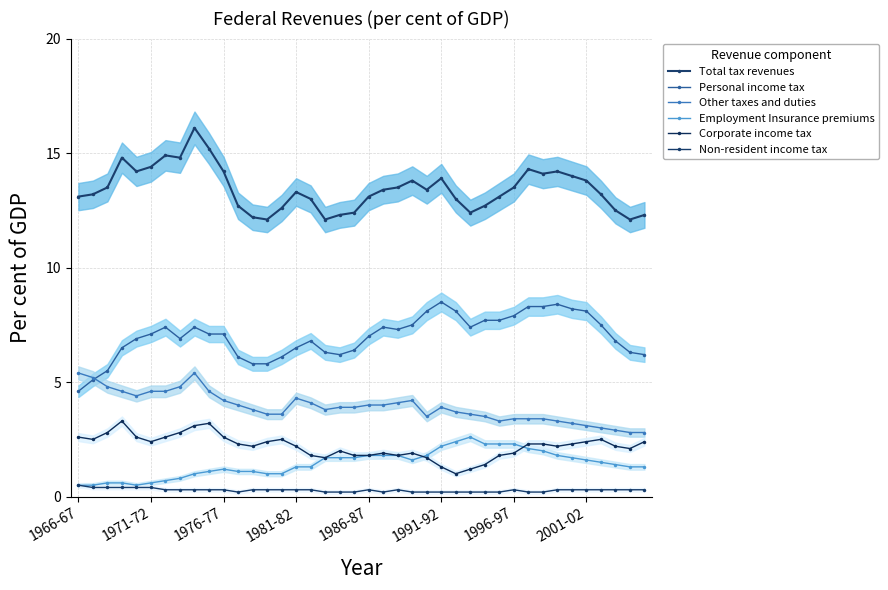

Reading right to left, list all the values displayed in this chart.

Total tax revenues: 12.3	12.1	12.5	13.2	13.8	14.0	14.2	14.1	14.3	13.5	13.1	12.7	12.4	13.0	13.9	13.4	13.8	13.5	13.4	13.1	12.4	12.3	12.1	13.0	13.3	12.6	12.1	12.2	12.7	14.2	15.2	16.1	14.8	14.9	14.4	14.2	14.8	13.5	13.2	13.1
Personal income tax: 6.2	6.3	6.8	7.5	8.1	8.2	8.4	8.3	8.3	7.9	7.7	7.7	7.4	8.1	8.5	8.1	7.5	7.3	7.4	7.0	6.4	6.2	6.3	6.8	6.5	6.1	5.8	5.8	6.1	7.1	7.1	7.4	6.9	7.4	7.1	6.9	6.5	5.5	5.1	4.6
Other taxes and duties: 2.8	2.8	2.9	3.0	3.1	3.2	3.3	3.4	3.4	3.4	3.3	3.5	3.6	3.7	3.9	3.5	4.2	4.1	4.0	4.0	3.9	3.9	3.8	4.1	4.3	3.6	3.6	3.8	4.0	4.2	4.6	5.4	4.8	4.6	4.6	4.4	4.6	4.8	5.2	5.4
Employment Insurance premiums: 1.3	1.3	1.4	1.5	1.6	1.7	1.8	2.0	2.1	2.3	2.3	2.3	2.6	2.4	2.2	1.8	1.6	1.8	1.8	1.8	1.7	1.7	1.7	1.3	1.3	1.0	1.0	1.1	1.1	1.2	1.1	1.0	0.8	0.7	0.6	0.5	0.6	0.6	0.5	0.5
Corporate income tax: 2.4	2.1	2.2	2.5	2.4	2.3	2.2	2.3	2.3	1.9	1.8	1.4	1.2	1.0	1.3	1.7	1.9	1.8	1.9	1.8	1.8	2.0	1.7	1.8	2.2	2.5	2.4	2.2	2.3	2.6	3.2	3.1	2.8	2.6	2.4	2.6	3.3	2.8	2.5	2.6
Non-resident income tax: 0.3	0.3	0.3	0.3	0.3	0.3	0.3	0.2	0.2	0.3	0.2	0.2	0.2	0.2	0.2	0.2	0.2	0.3	0.2	0.3	0.2	0.2	0.2	0.3	0.3	0.3	0.3	0.3	0.2	0.3	0.3	0.3	0.3	0.3	0.4	0.4	0.4	0.4	0.4	0.5